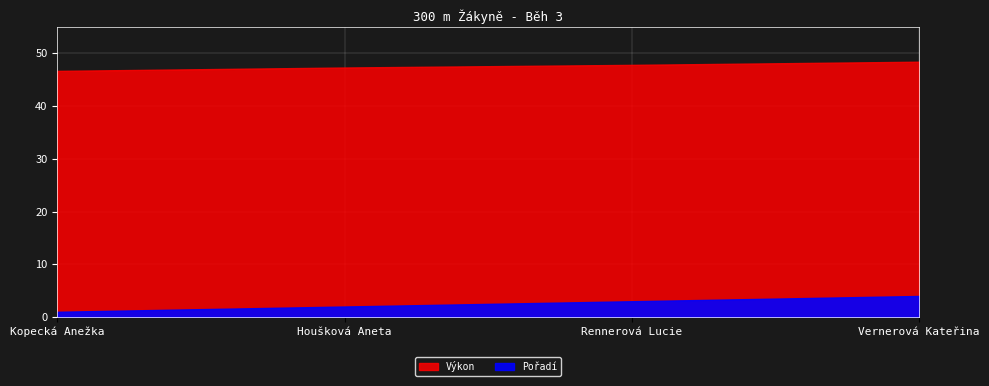

What is the average value of the Výkon series?

47.6